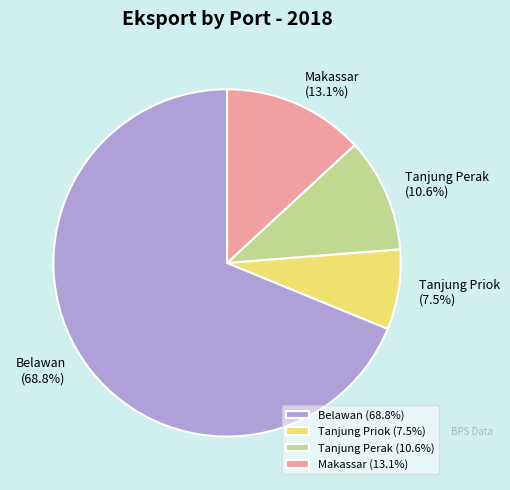

Does Belawan account for over 50% of the chart?

Yes